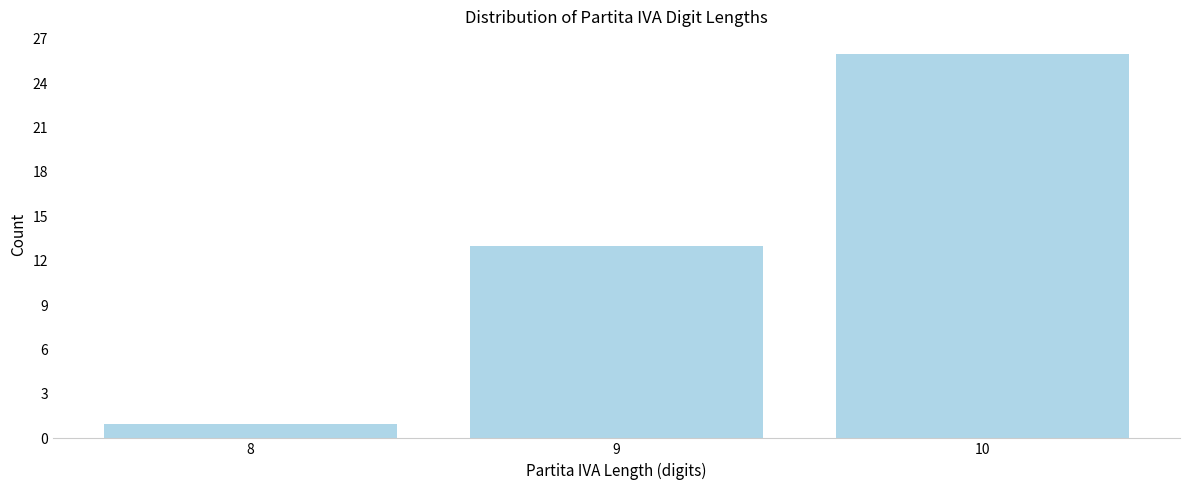

Reading left to right, list all the values displayed in this chart.

1	13	26